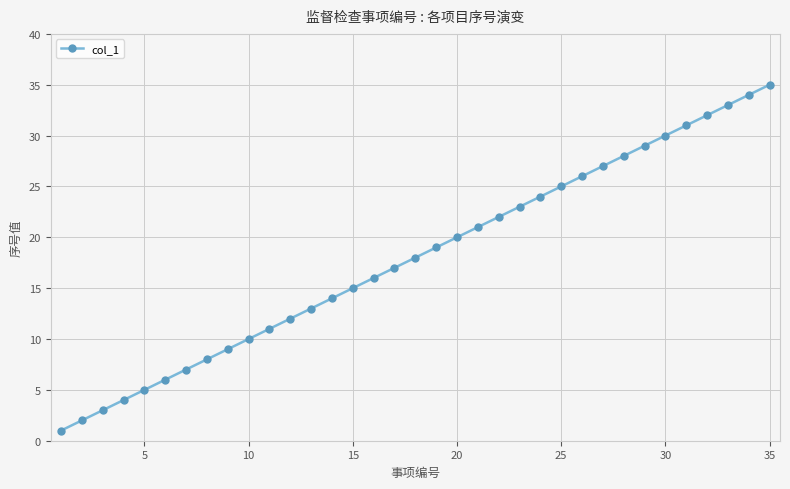

What is the difference between the second highest and second lowest values?

32